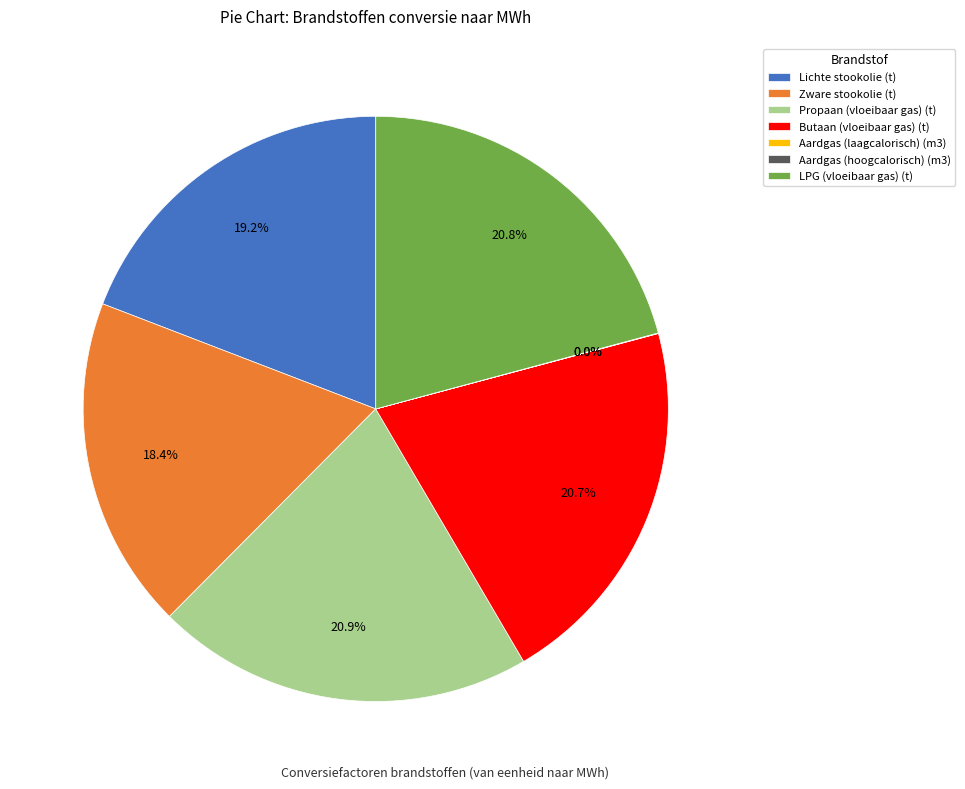

Approximately how many times larger is the value at Lichte stookolie (t) compared to Butaan (vloeibaar gas) (t)?

0.9